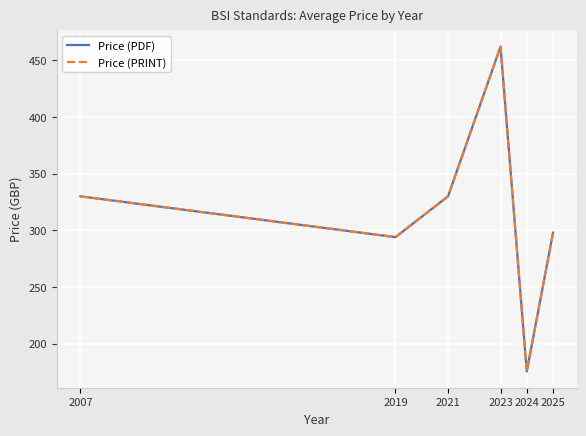

Does the chart have visible grid lines?

Yes